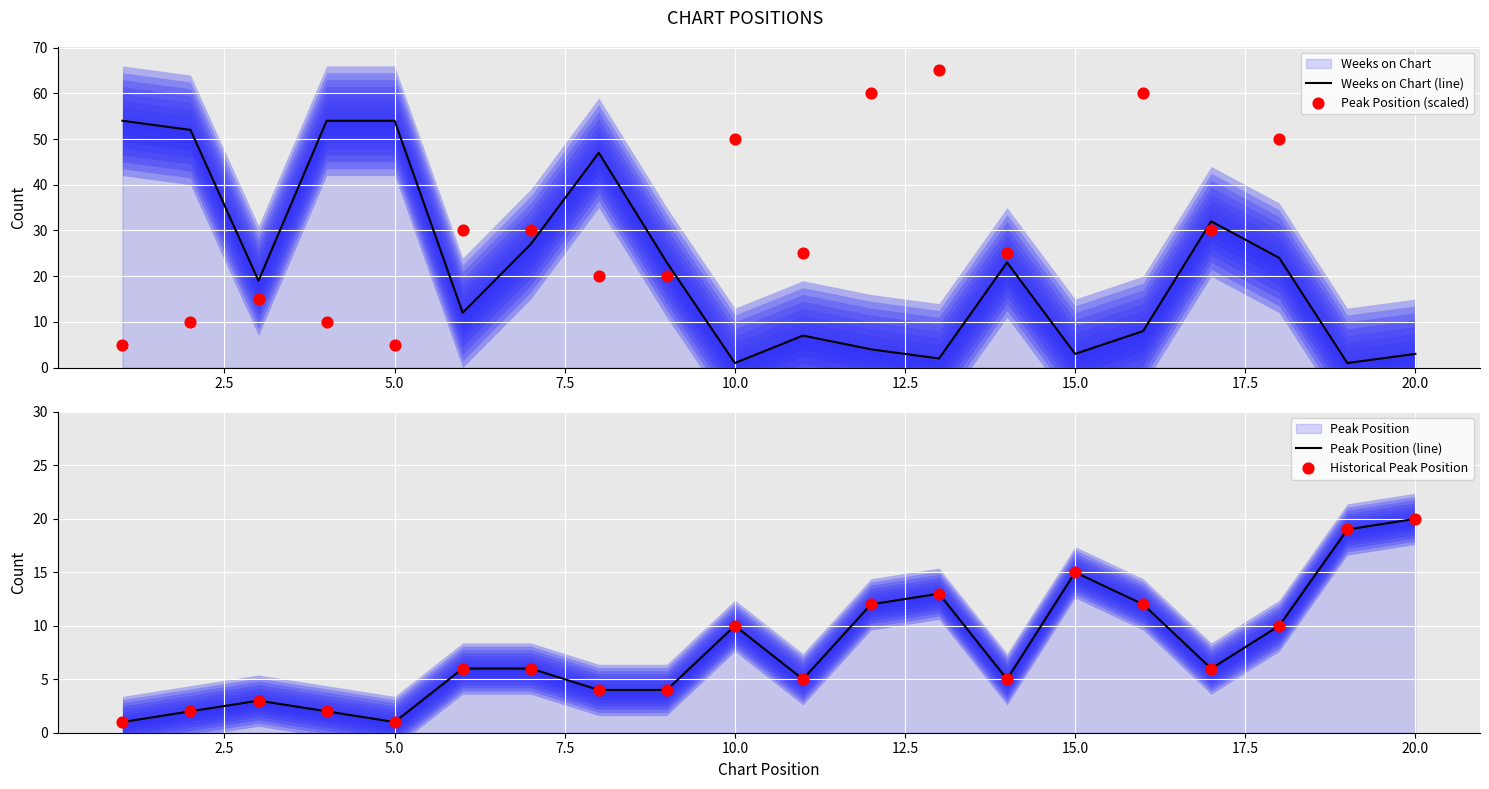

Is the value of Peak Position (line) at 5.0 greater than the value of Historical Peak Position at 17.5?

No